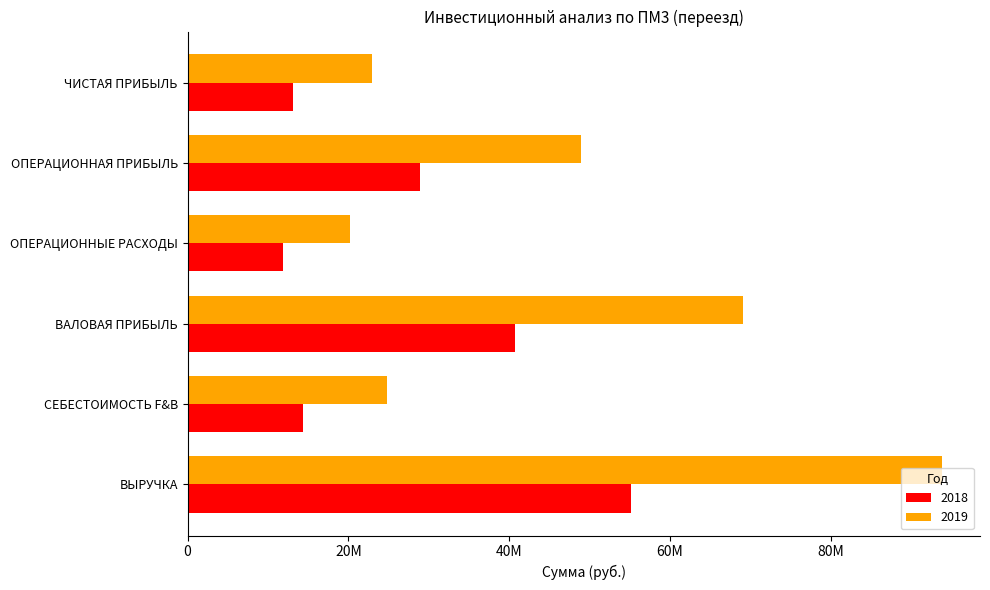

Which series has the largest total across all categories?

2019